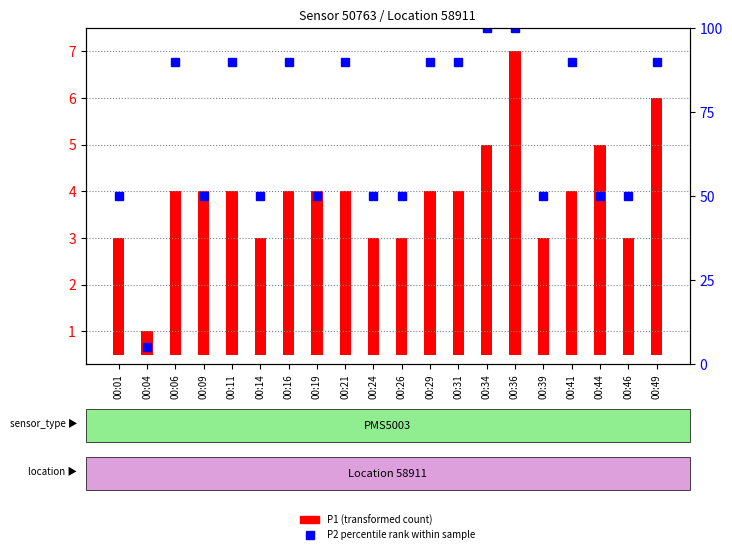

Reading right to left, transcribe all the data shown in this chart.

P1 (transformed count): 5.5	2.5	4.5	3.5	2.5	6.5	4.5	3.5	3.5	2.5	2.5	3.5	3.5	3.5	2.5	3.5	3.5	3.5	0.5	2.5
P2 percentile rank within sample: 90.0	50.0	50.0	90.0	50.0	100.0	100.0	90.0	90.0	50.0	50.0	90.0	50.0	90.0	50.0	90.0	50.0	90.0	5.0	50.0